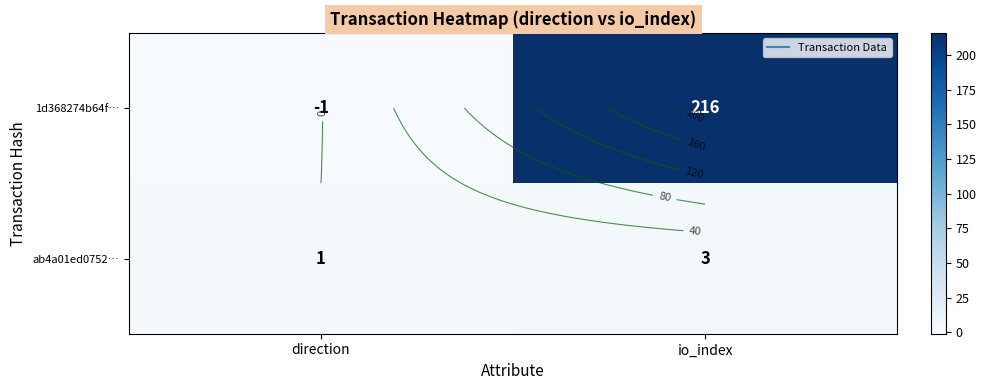

What is the difference between the 1d368274b64f… values at io_index and direction?

217